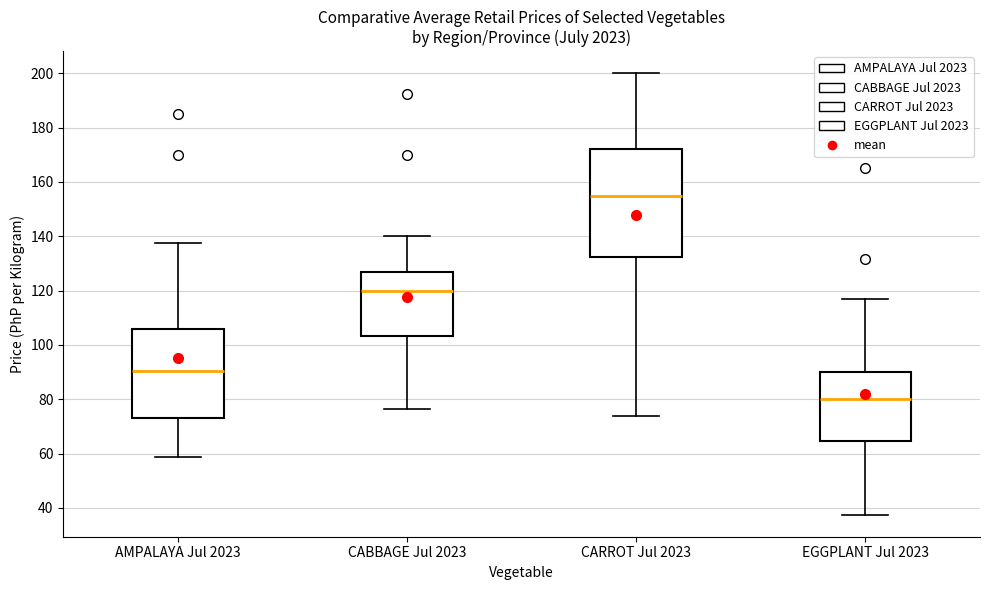

Which box's median line is the highest?

CARROT Jul 2023